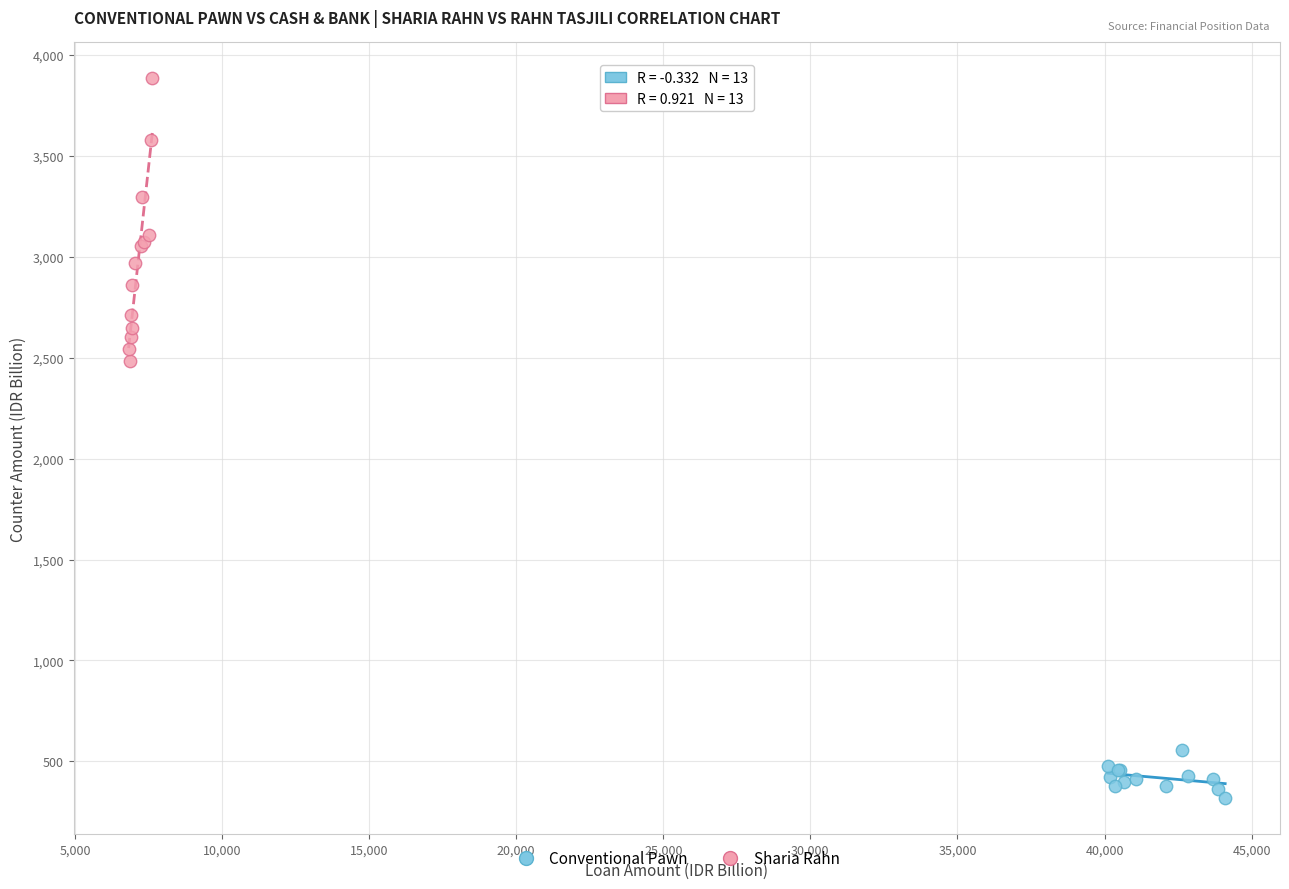

Which series reaches the minimum Y coordinate?

Conventional Pawn